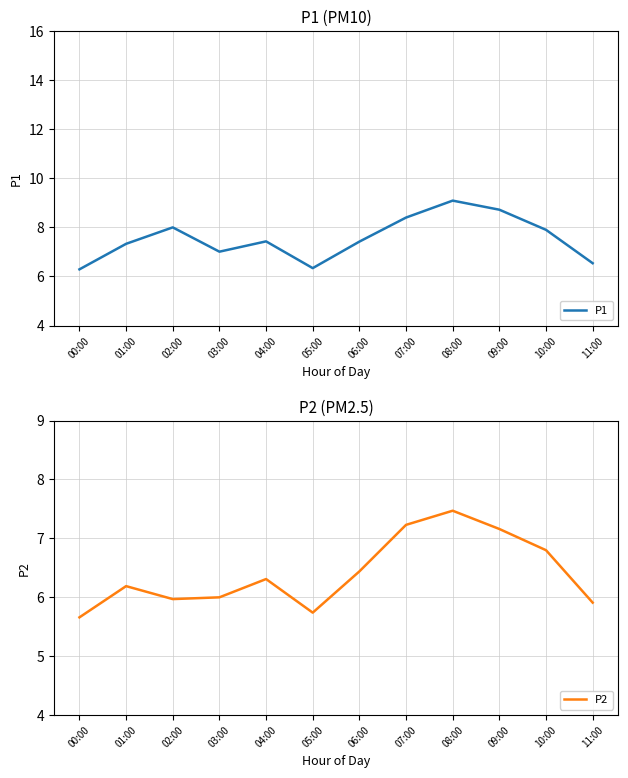

How many interior local peaks does the P2 series have?

3